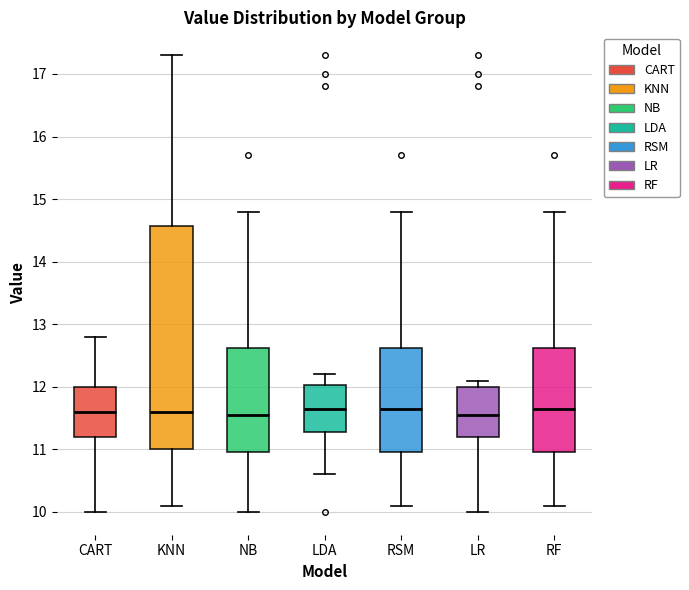

Reading left to right, transcribe this box plot: for each box, give where its median line is, the range the box spans, and where its two whiskers end, as read against the y-axis. The values are not printed on the chart, so give them approximately, as read against the axis.

CART: median 11.6, box 11.2 to 12.0, whiskers 10.0 to 12.8
KNN: median 11.6, box 11.0 to 14.6, whiskers 10.1 to 17.3
NB: median 11.6, box 11.0 to 12.6, whiskers 10.0 to 14.8
LDA: median 11.7, box 11.3 to 12.0, whiskers 10.6 to 12.2
RSM: median 11.7, box 11.0 to 12.6, whiskers 10.1 to 14.8
LR: median 11.6, box 11.2 to 12.0, whiskers 10.0 to 12.1
RF: median 11.7, box 11.0 to 12.6, whiskers 10.1 to 14.8